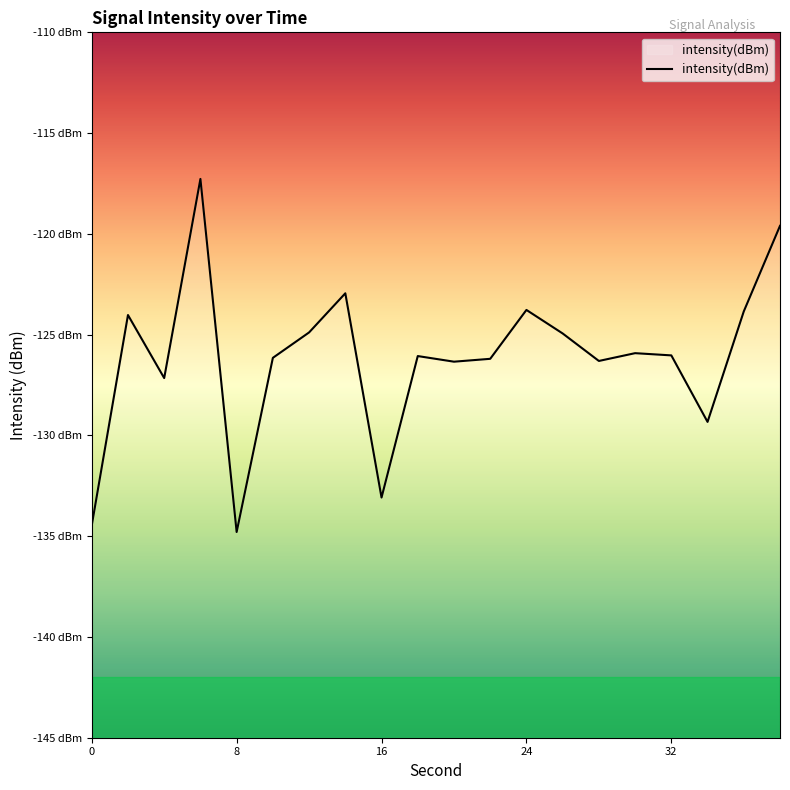

Between 16 and 6, which is larger?

6